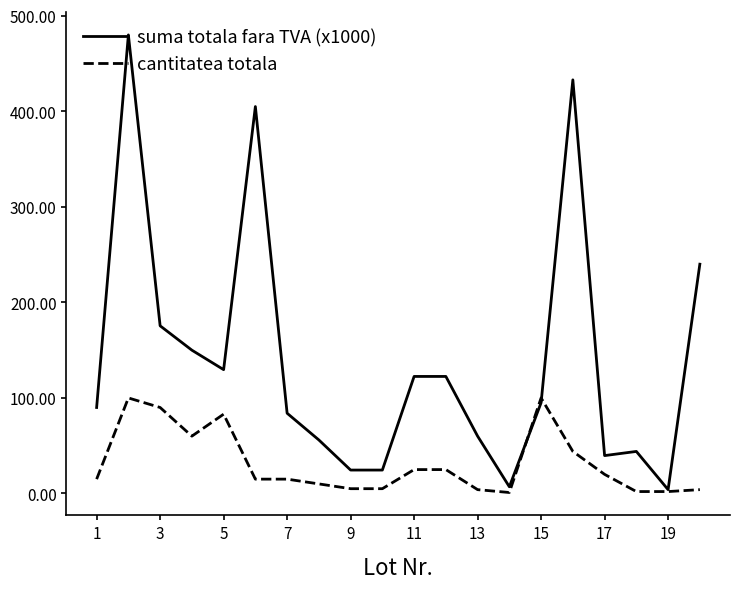

Which series has the widest spread of values?

suma totala fara TVA (x1000)